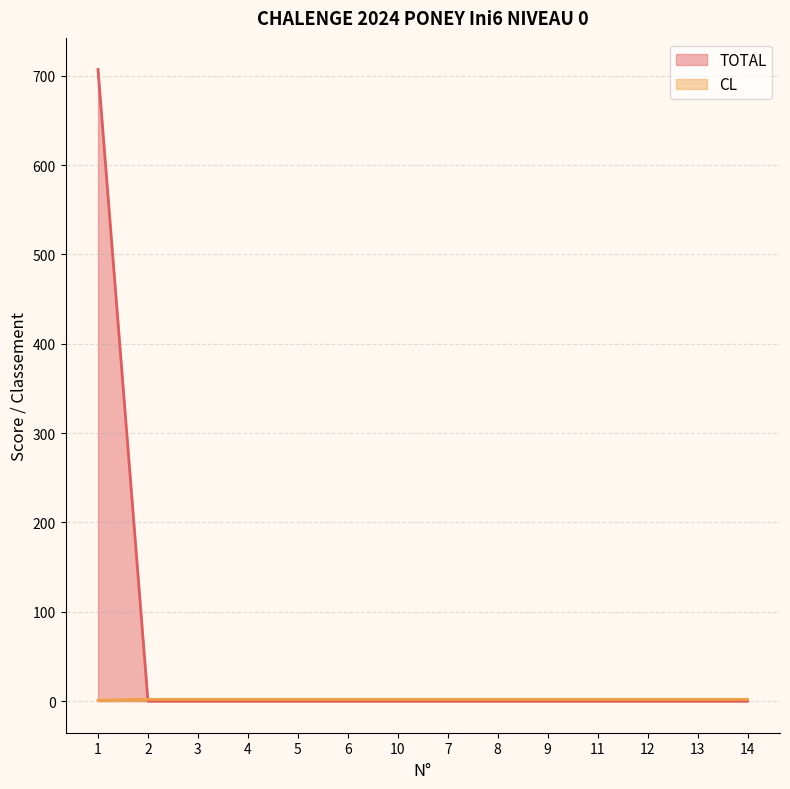

What is the approximate value of CL at 5?

2